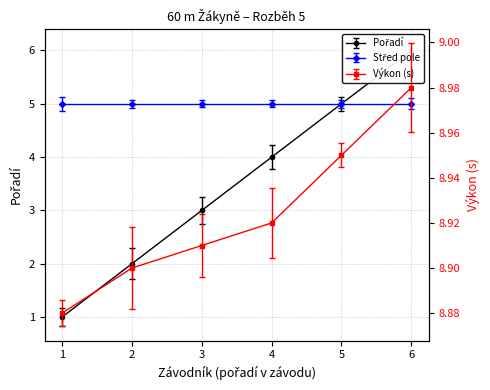

Which series has the largest range (max minus min)?

Pořadí